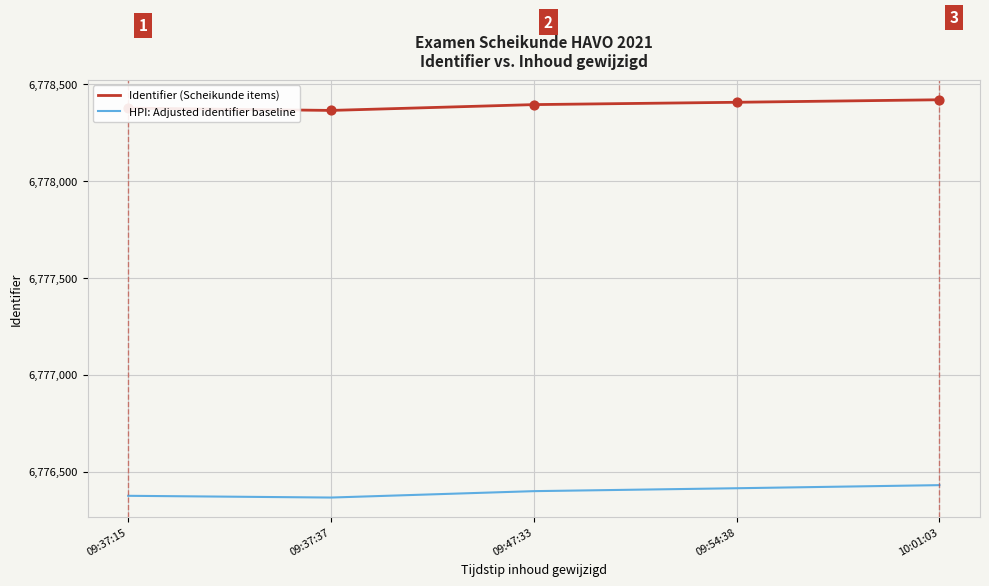

Rank the series by their average value, from lowest to highest.

HPI: Adjusted identifier baseline, Identifier (Scheikunde items)